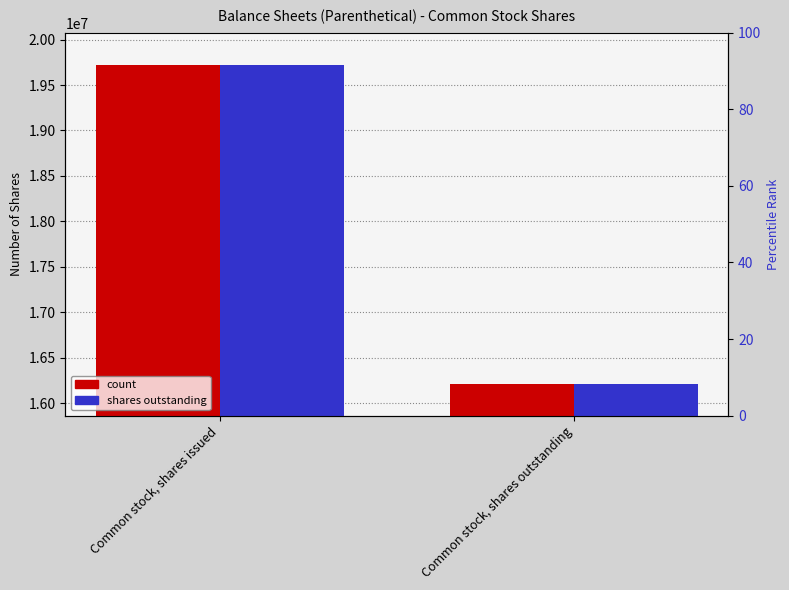

At how many categories does at least one series exceed 18976003?

1